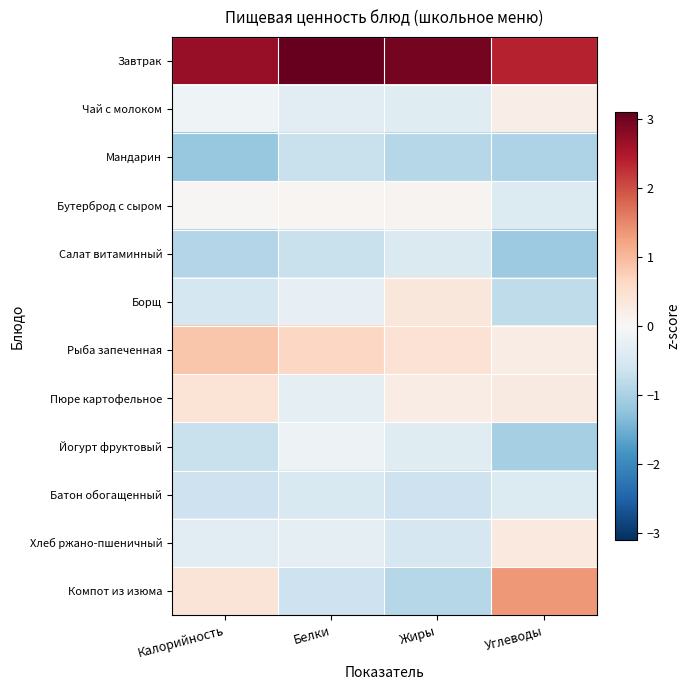

Reading left to right, extract all data points from this chart.

Завтрак: Калорийность=2.7	Белки=3.1	Жиры=3.0	Углеводы=2.4
Чай с молоком: Калорийность=-0.1	Белки=-0.3	Жиры=-0.4	Углеводы=0.2
Мандарин: Калорийность=-1.2	Белки=-0.7	Жиры=-0.9	Углеводы=-1.0
Бутерброд с сыром: Калорийность=0.0	Белки=0.1	Жиры=0.1	Углеводы=-0.4
Салат витаминный: Калорийность=-0.9	Белки=-0.7	Жиры=-0.4	Углеводы=-1.1
Борщ: Калорийность=-0.5	Белки=-0.2	Жиры=0.4	Углеводы=-0.8
Рыба запеченная: Калорийность=0.9	Белки=0.6	Жиры=0.4	Углеводы=0.2
Пюре картофельное: Калорийность=0.4	Белки=-0.3	Жиры=0.2	Углеводы=0.3
Йогурт фруктовый: Калорийность=-0.7	Белки=-0.2	Жиры=-0.4	Углеводы=-1.0
Батон обогащенный: Калорийность=-0.6	Белки=-0.5	Жиры=-0.6	Углеводы=-0.4
Хлеб ржано-пшеничный: Калорийность=-0.3	Белки=-0.3	Жиры=-0.5	Углеводы=0.3
Компот из изюма: Калорийность=0.4	Белки=-0.6	Жиры=-0.9	Углеводы=1.4